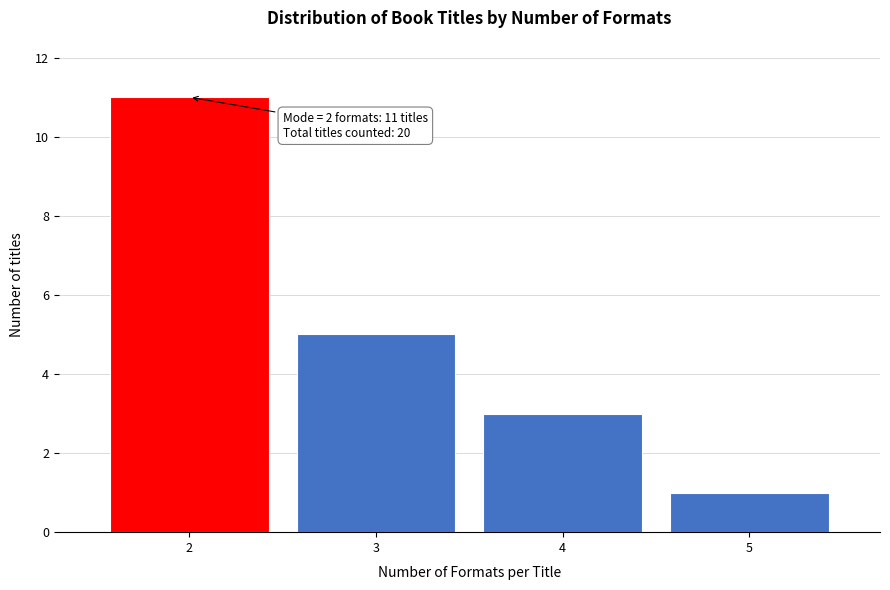

Reading right to left, what are all the values shown in this chart?

5=1	4=3	3=5	2=11